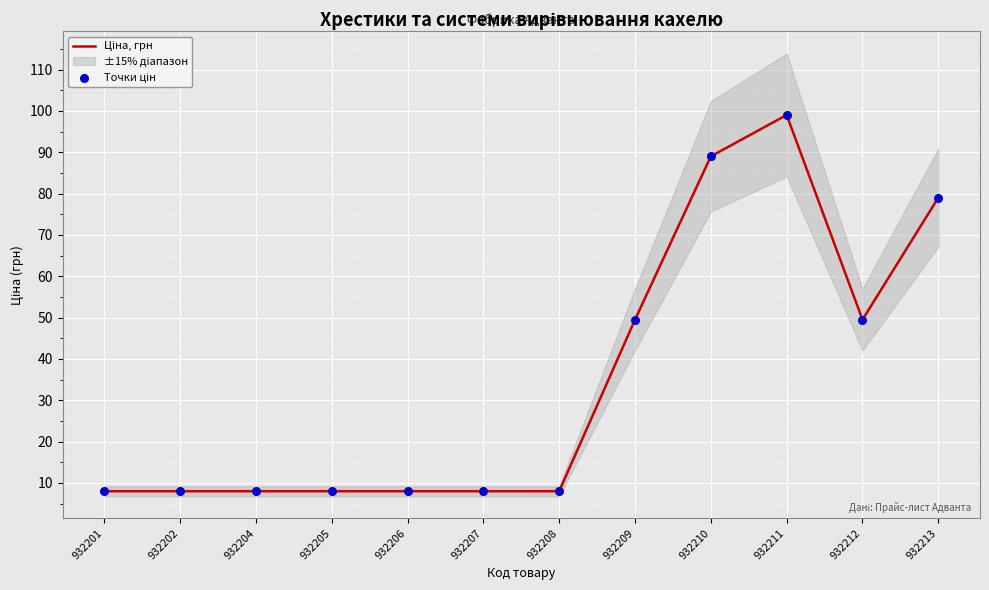

Which series has the widest spread of Y values?

Ціна, грн